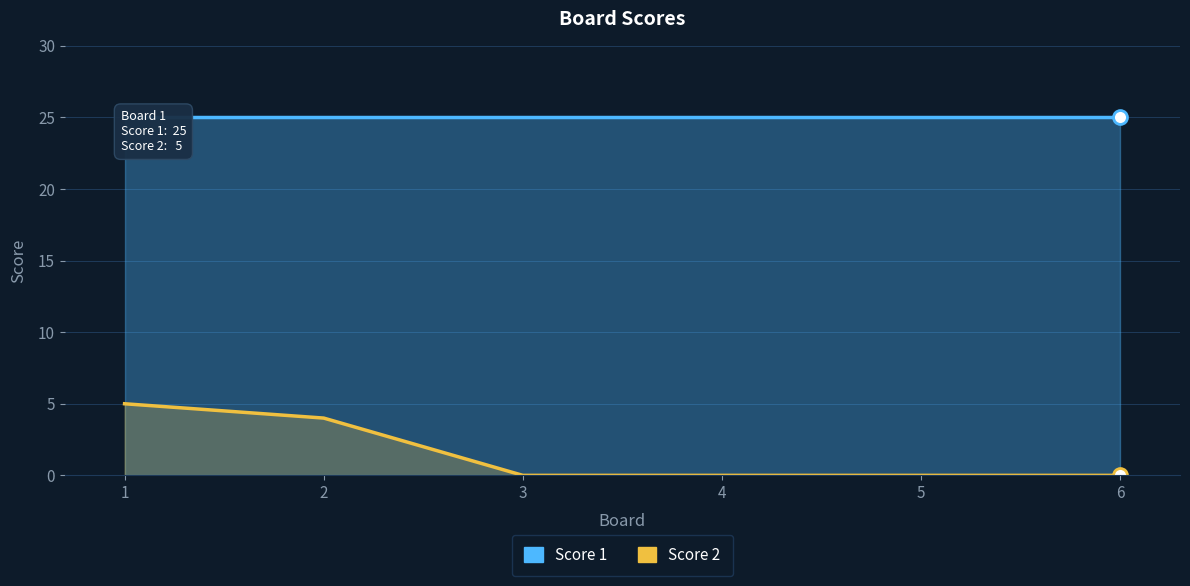

Which has a higher value, 5 or 1?

5